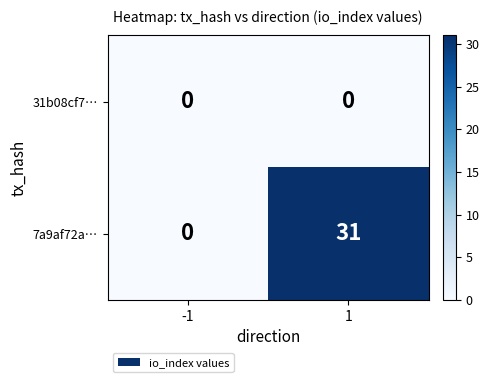

The 7a9af72a… series shows 0 at -1. True or false?

True